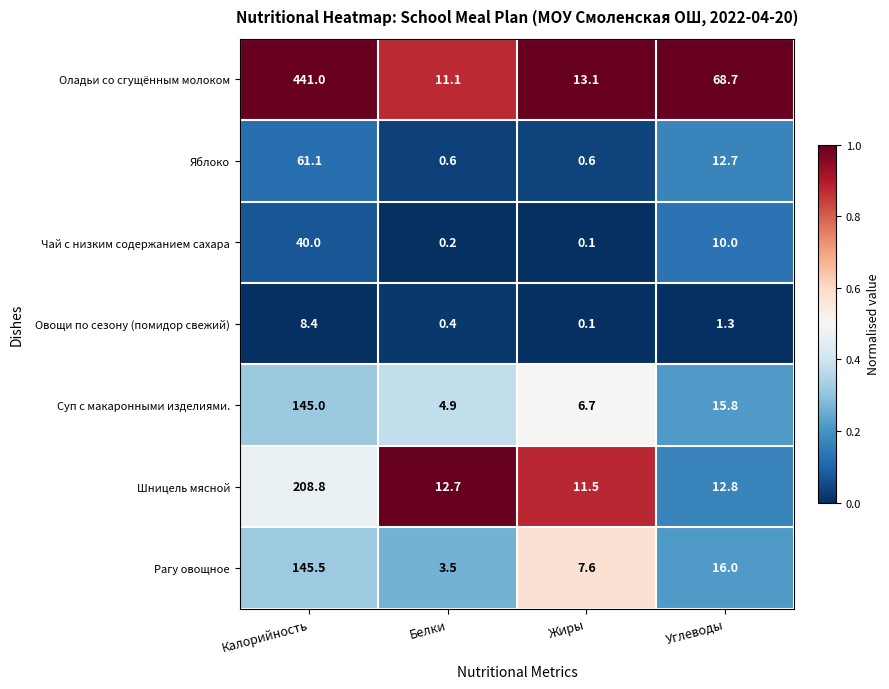

Reading right to left, what are all the values shown in this chart?

Оладьи со сгущённым молоком: Углеводы=68.7	Жиры=13.1	Белки=11.1	Калорийность=441.0
Яблоко: Углеводы=12.7	Жиры=0.6	Белки=0.6	Калорийность=61.1
Чай с низким содержанием сахара: Углеводы=10.0	Жиры=0.1	Белки=0.2	Калорийность=40.0
Овощи по сезону (помидор свежий): Углеводы=1.3	Жиры=0.1	Белки=0.4	Калорийность=8.4
Суп с макаронными изделиями.: Углеводы=15.8	Жиры=6.7	Белки=4.9	Калорийность=145.0
Шницель мясной: Углеводы=12.8	Жиры=11.5	Белки=12.7	Калорийность=208.8
Рагу овощное: Углеводы=16.0	Жиры=7.6	Белки=3.5	Калорийность=145.5